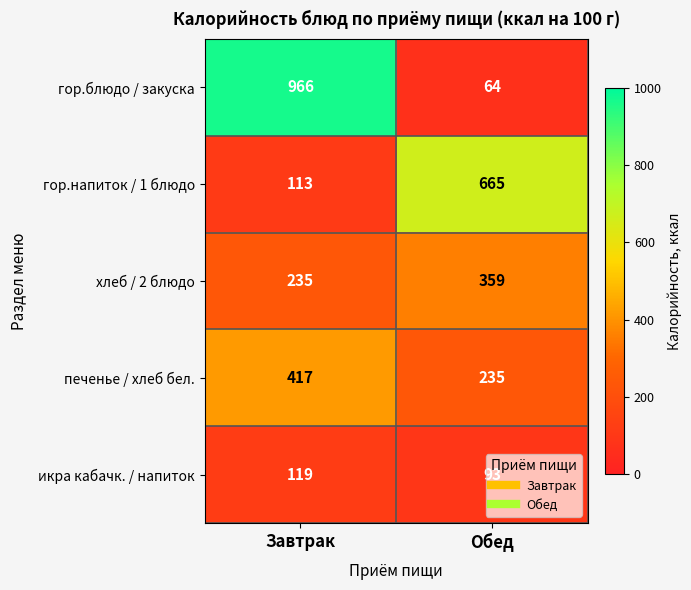

What is the smallest value displayed?

64